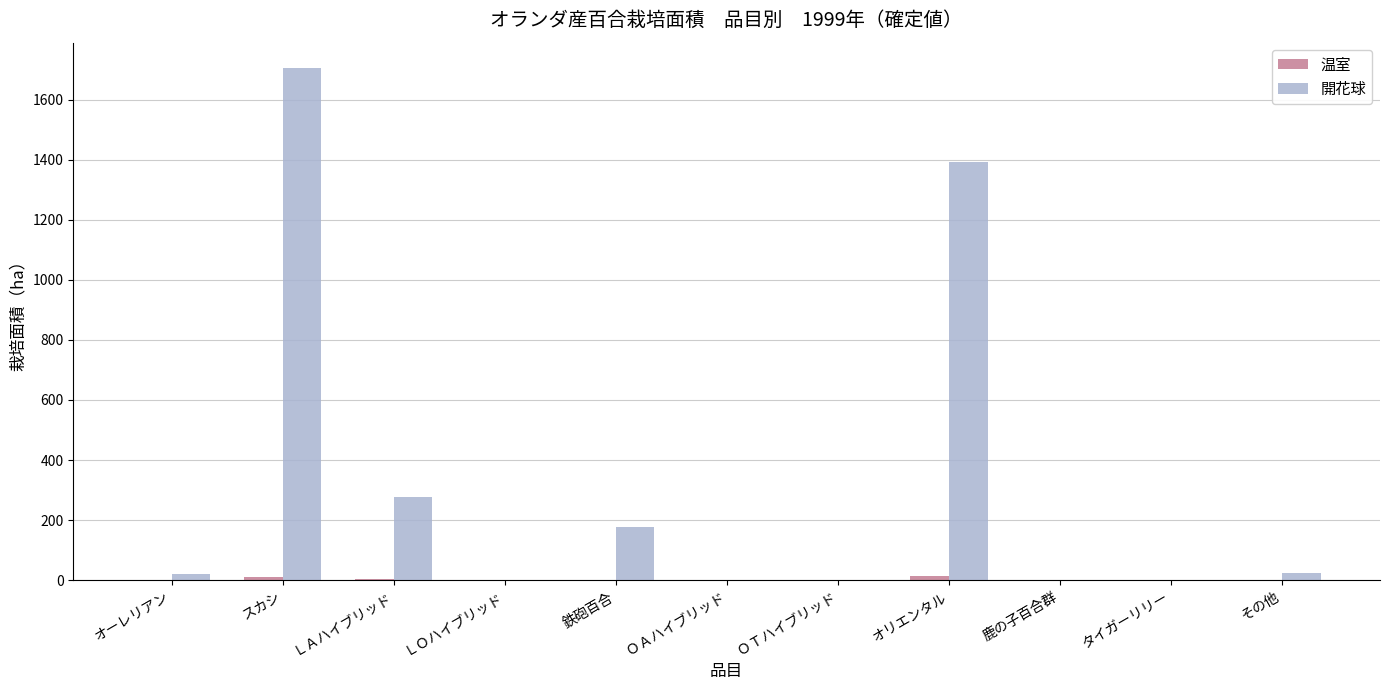

Which series has the largest total across all categories?

開花球